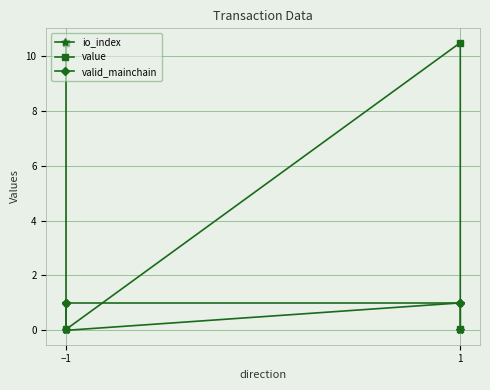

True or false: valid_mainchain and value cross at least once.

True